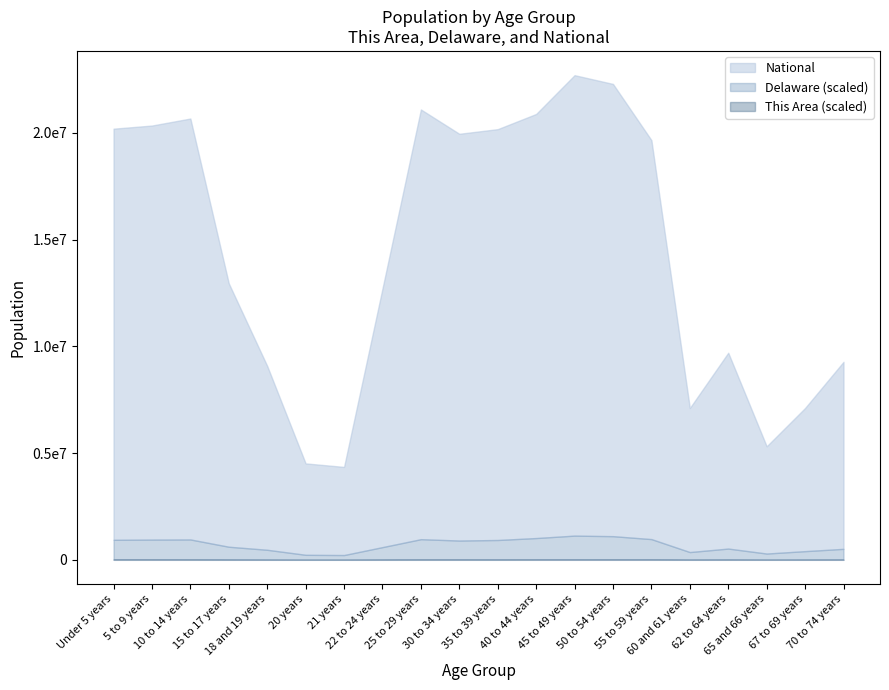

True or false: Delaware has more than 2 points higher than both neighbors.

True